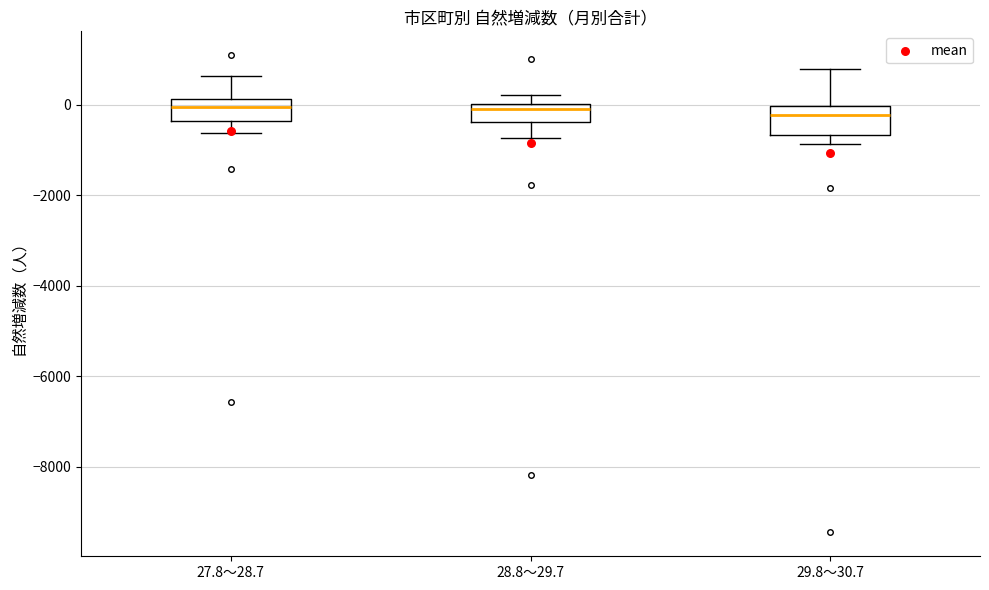

Reading left to right, read every box against the y-axis: the position of its median line, the range the box covers, and the ends of its whiskers. The values are not printed on the chart, so give them approximately, as read against the axis.

27.8～28.7: median 0, box -400 to 200, whiskers -600 to 600
28.8～29.7: median 0 (just below the box's upper edge), box -400 to 0, whiskers -800 to 200
29.8～30.7: median -200, box -600 to 0, whiskers -800 to 800